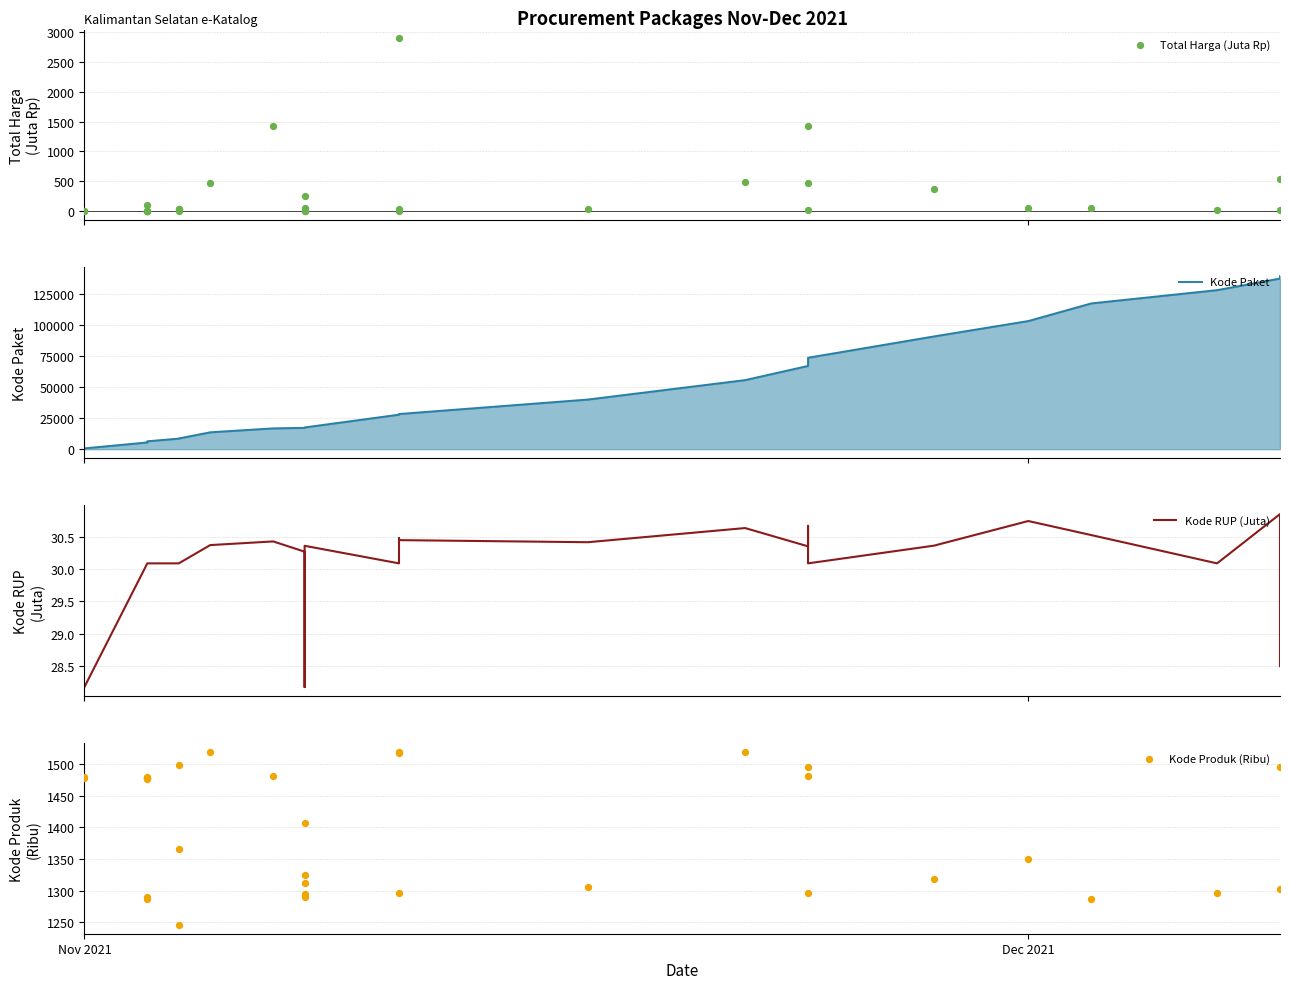

Which series has the widest spread of Y values?

Kode Paket